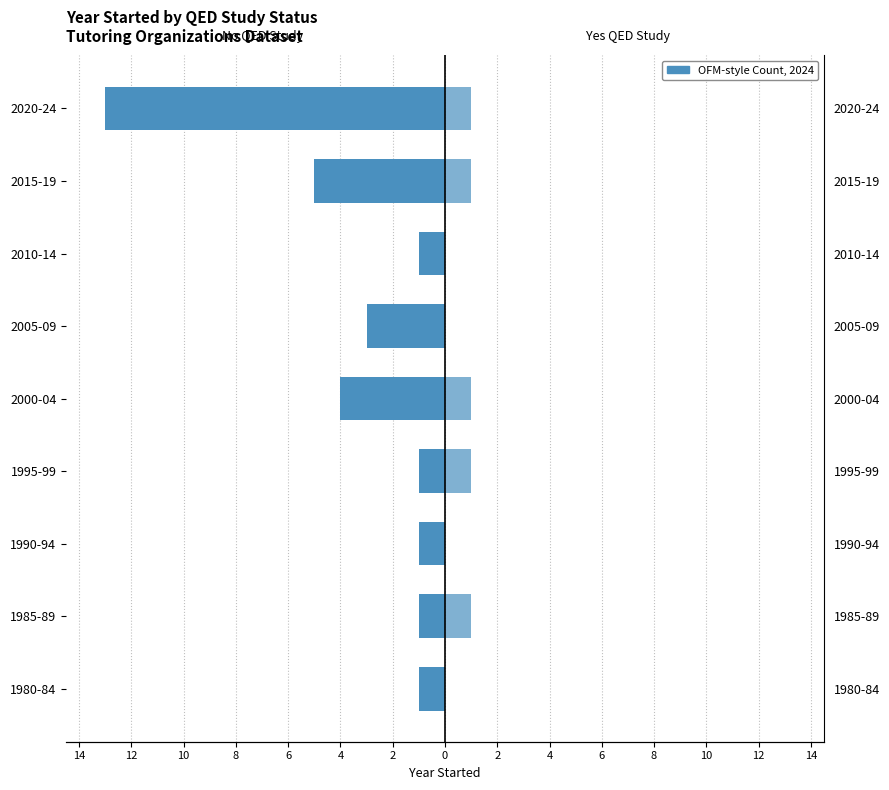

How many bars are there in total?

18